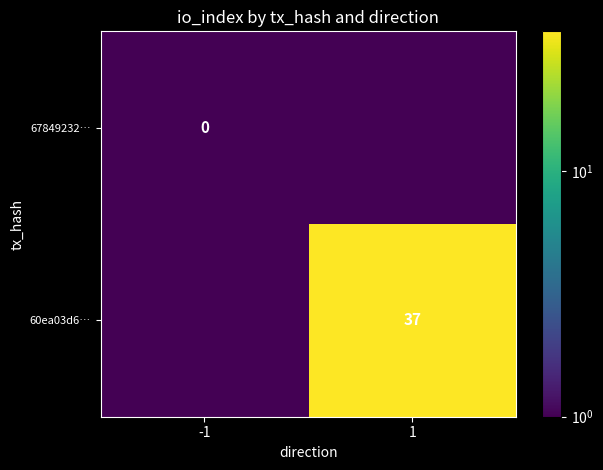

True or false: 60ea03d6… has a value of 59.9 at 1.

False